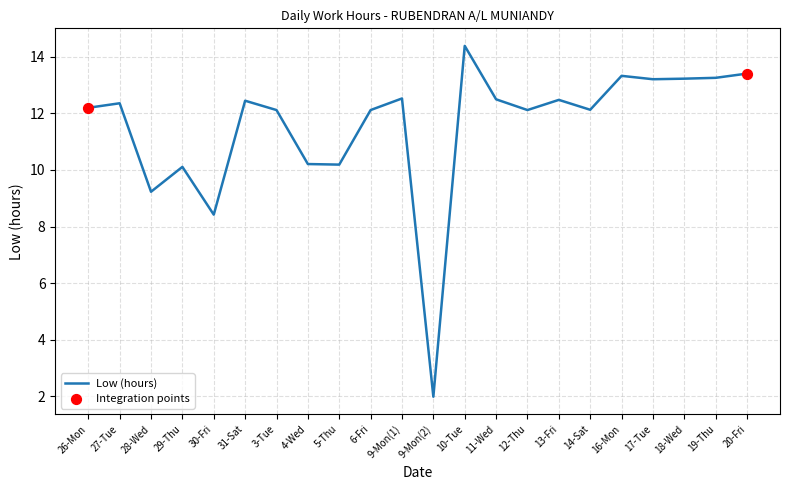

What is the change in value from 27-Tue to 5-Thu?

-2.2